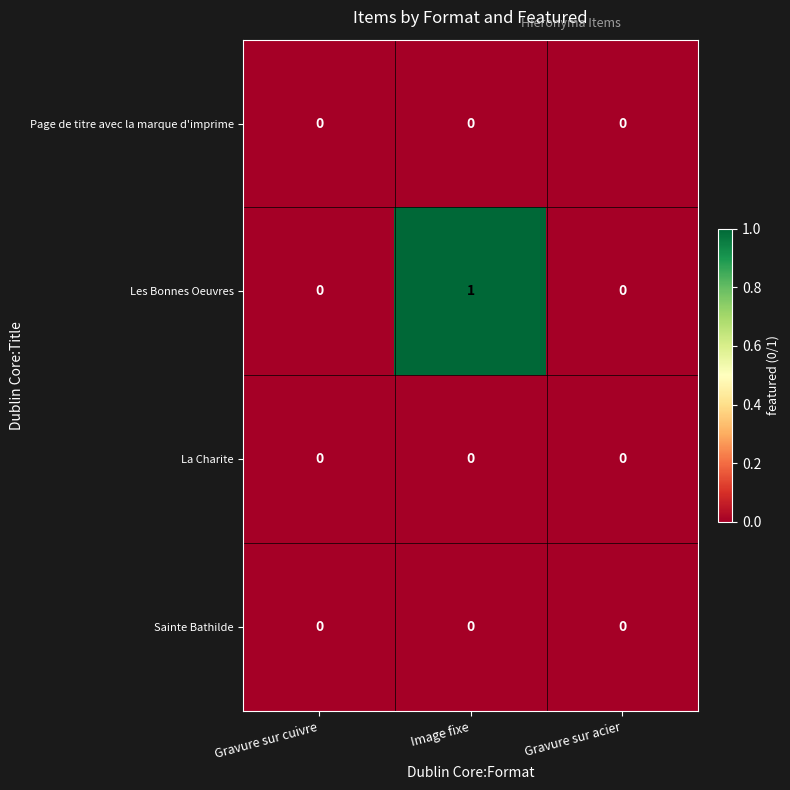

Reading left to right, what are all the values shown in this chart?

Page de titre avec la marque d'imprime: 0	0	0
Les Bonnes Oeuvres: 0	1	0
La Charite: 0	0	0
Sainte Bathilde: 0	0	0